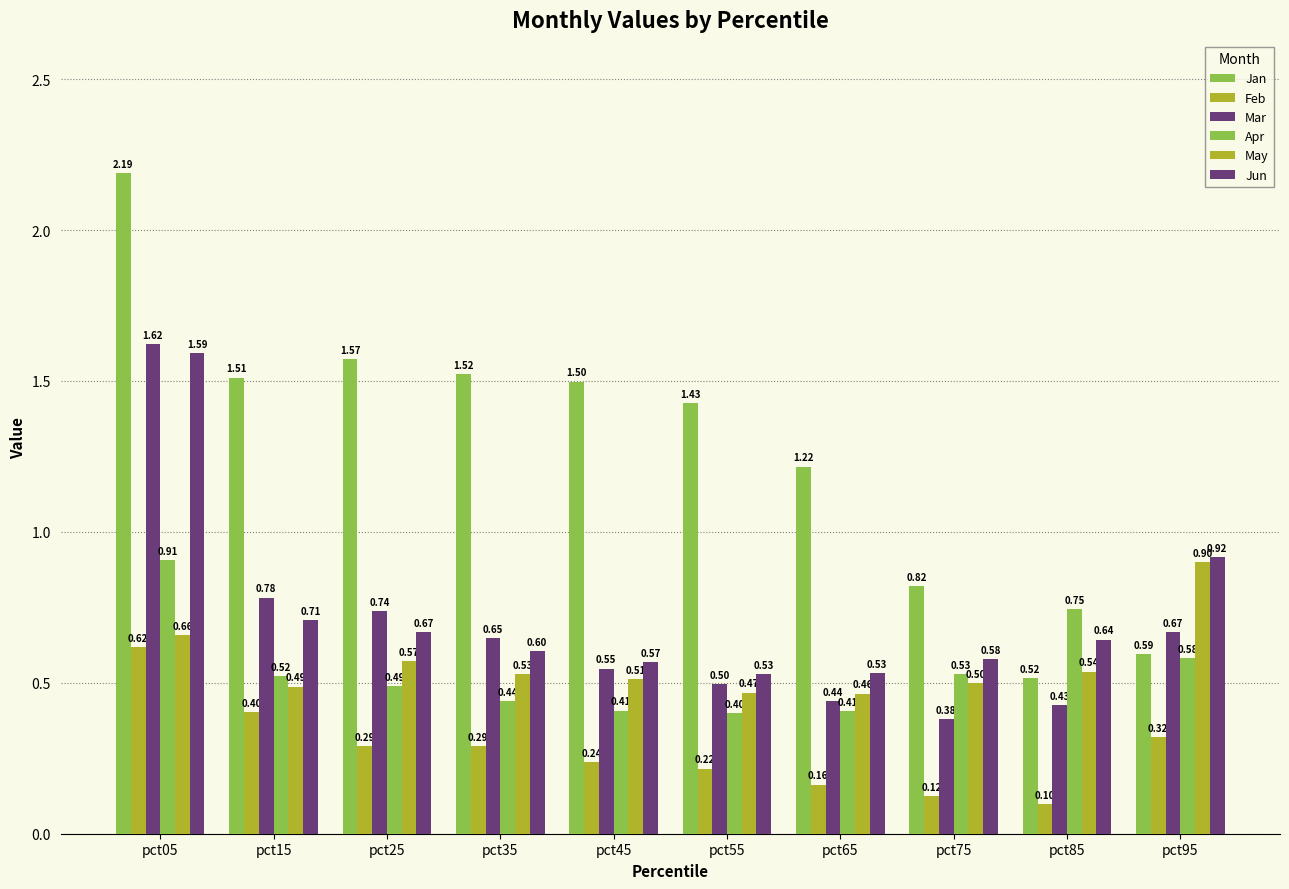

How many Feb values are between 0 and 1?

10